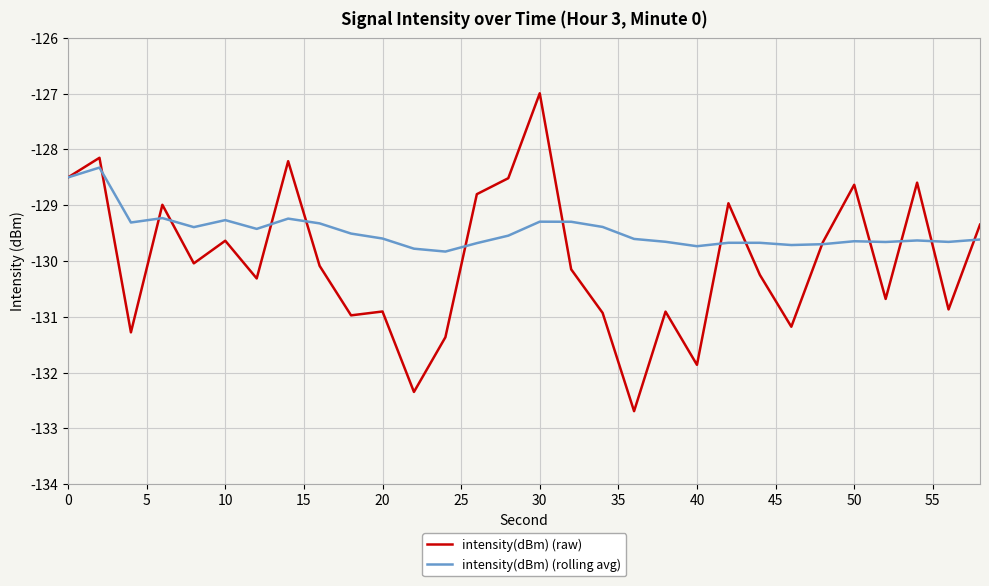

True or false: intensity(dBm) (rolling avg) has more than 0 interior local peaks.

True